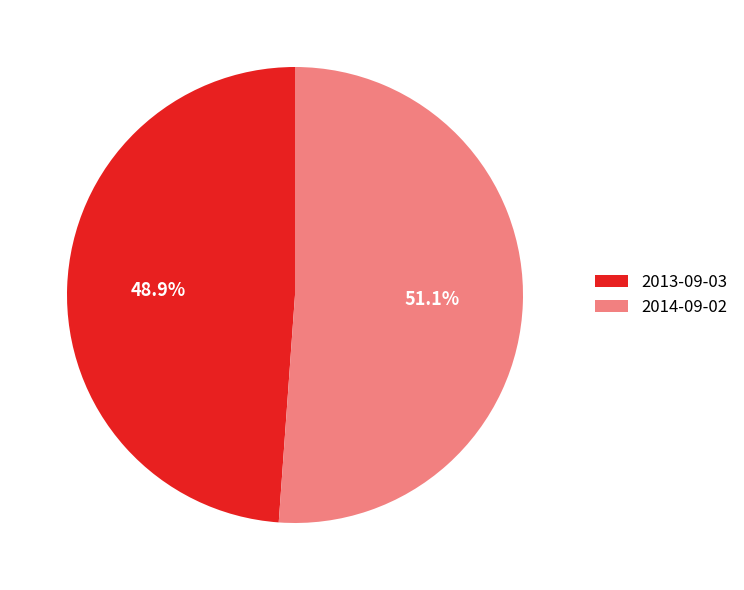

How much of the chart is everything except 2013-09-03?

51.1%